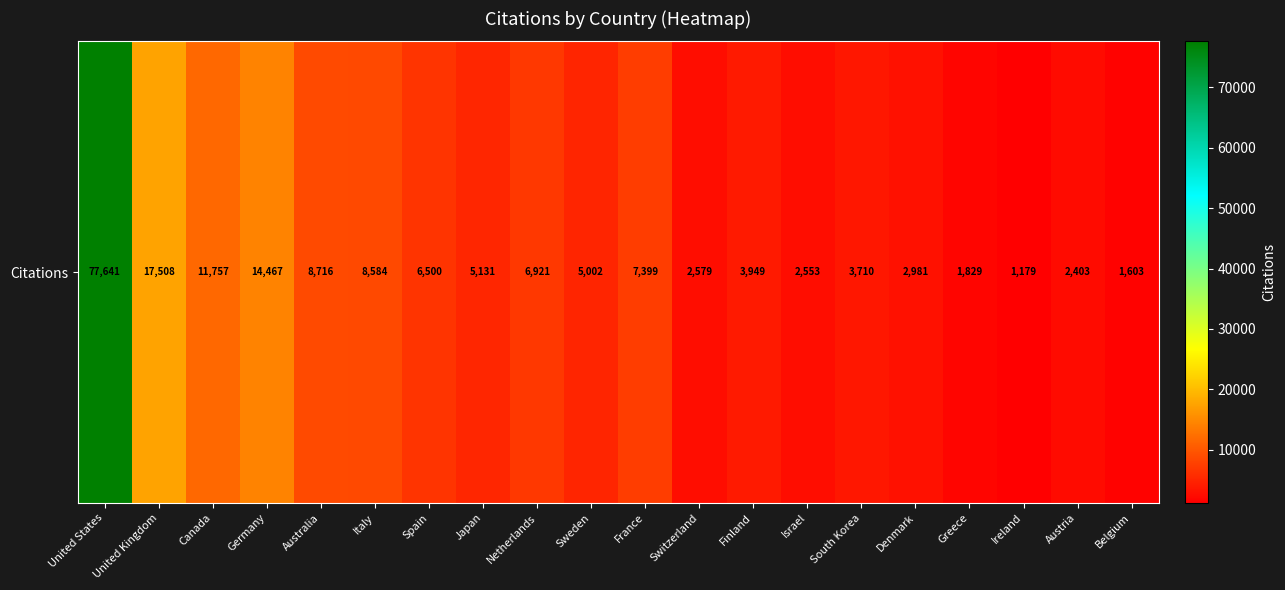

Reading right to left, extract all data points from this chart.

Belgium=1603	Austria=2403	Ireland=1179	Greece=1829	Denmark=2981	South Korea=3710	Israel=2553	Finland=3949	Switzerland=2579	France=7399	Sweden=5002	Netherlands=6921	Japan=5131	Spain=6500	Italy=8584	Australia=8716	Germany=14467	Canada=11757	United Kingdom=17508	United States=77641